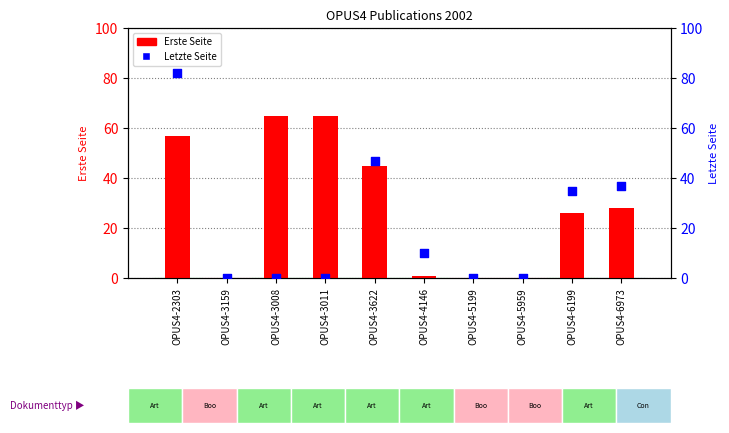

Which series reaches the maximum Y coordinate?

Letzte Seite